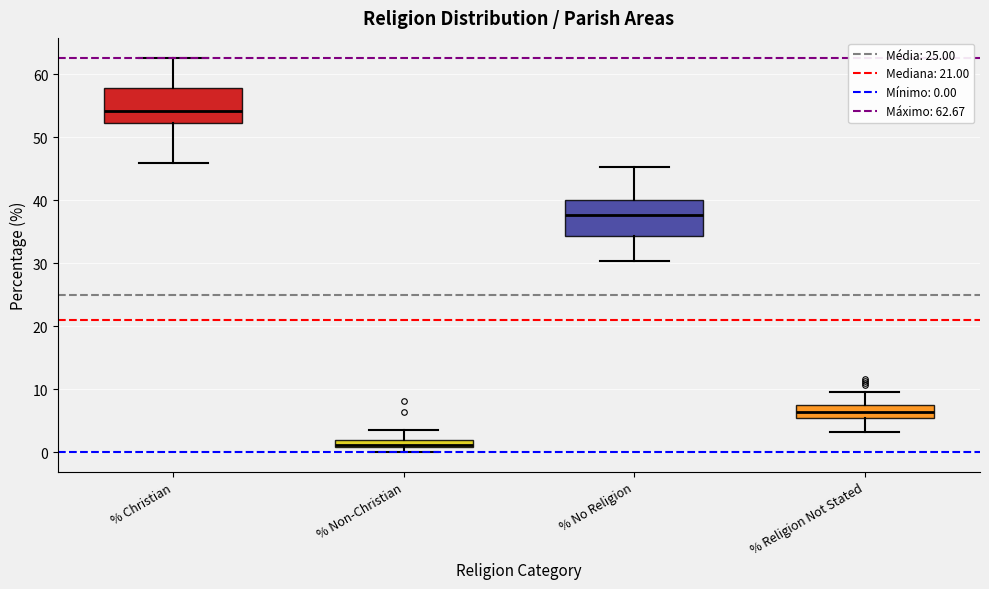

Where does the median line of the box for % Christian sit on the y-axis? The values are not printed on the chart, so give them approximately, as read against the axis.

54